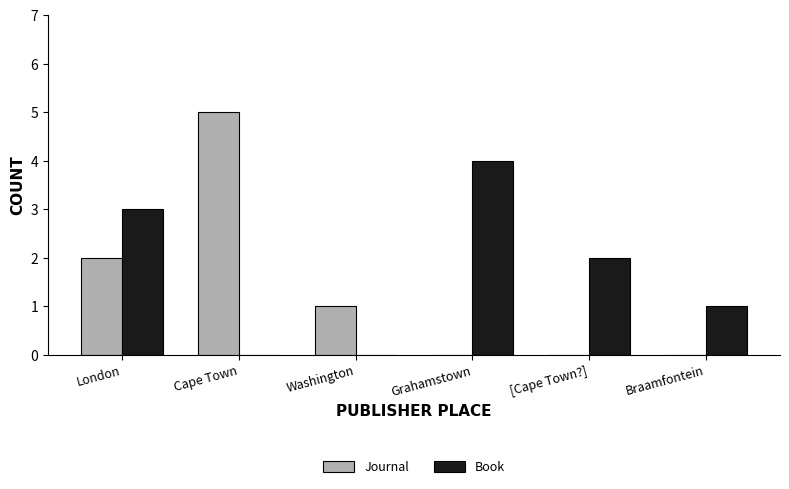

Is it true that Journal equals 3 at Grahamstown?

False